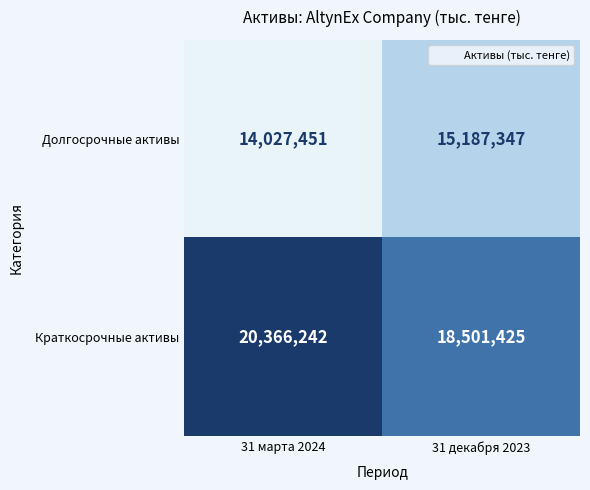

Reading left to right, transcribe all the data shown in this chart.

Долгосрочные активы: 31 марта 2024=14027451	31 декабря 2023=15187347
Краткосрочные активы: 31 марта 2024=20366242	31 декабря 2023=18501425